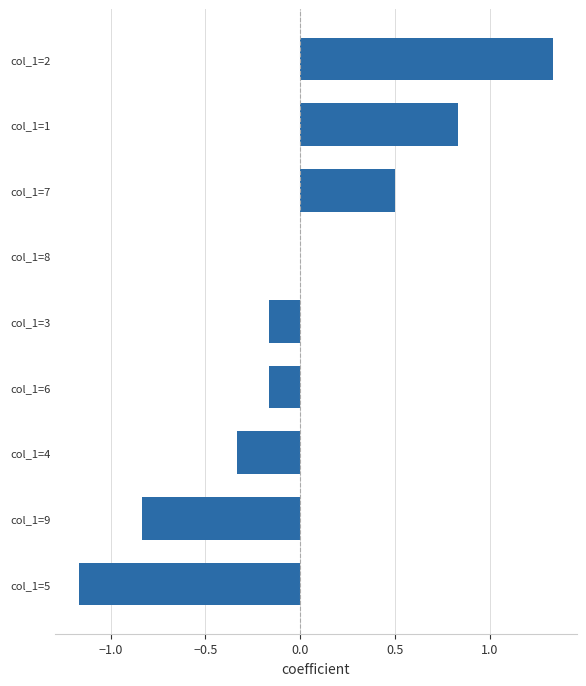

Is it true that the value at col_1=8 is 0.9?

False